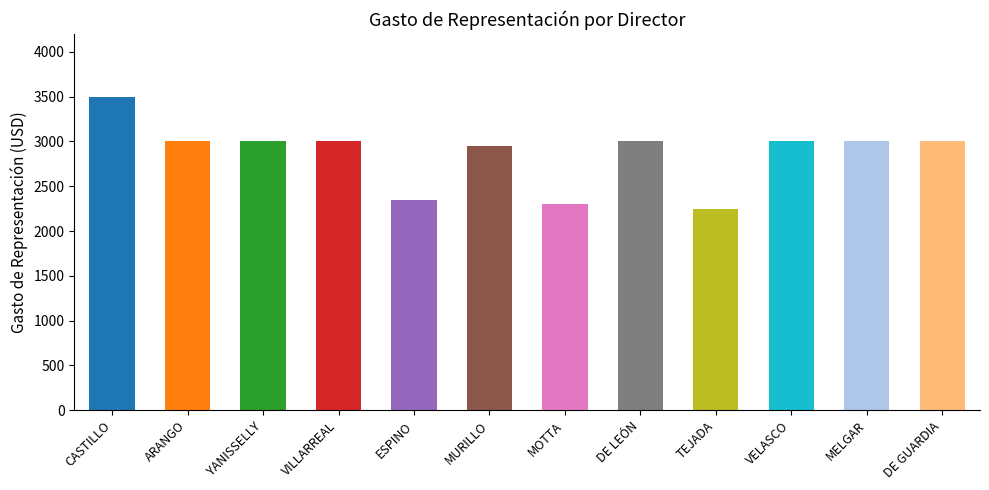

Reading right to left, what are all the values shown in this chart?

3000	3000	3000	2250	3000	2300	2950	2350	3000	3000	3000	3500